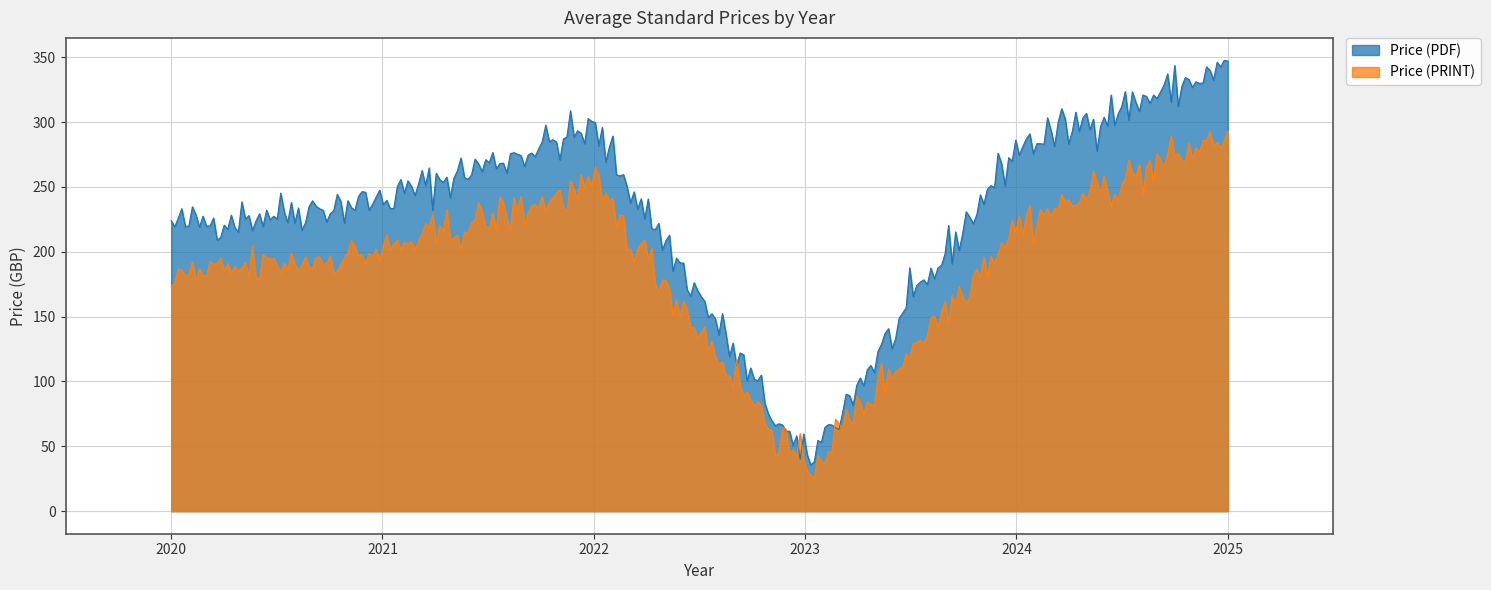

What is the greatest value displayed?

347.5